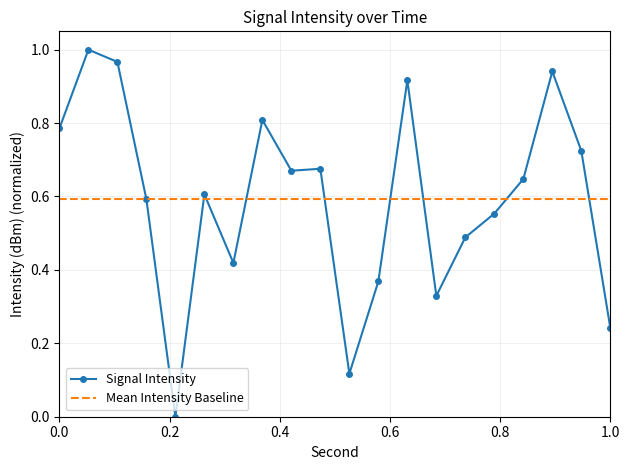

How many positive values are there?

19